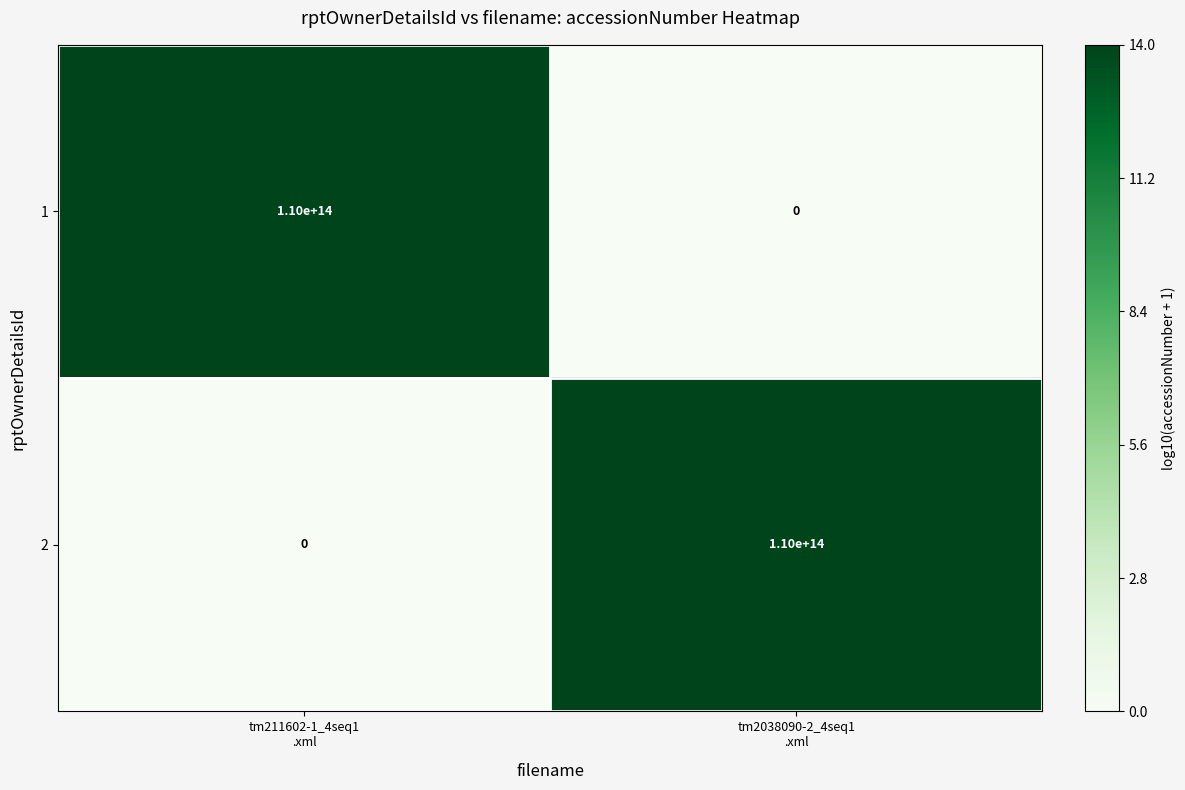

What is the difference between the maximum and minimum values in the 2 series?

110000000000000